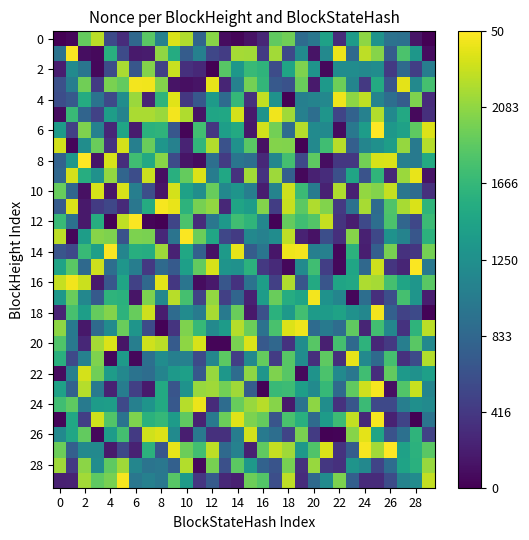

How many series are shown in this chart?

30